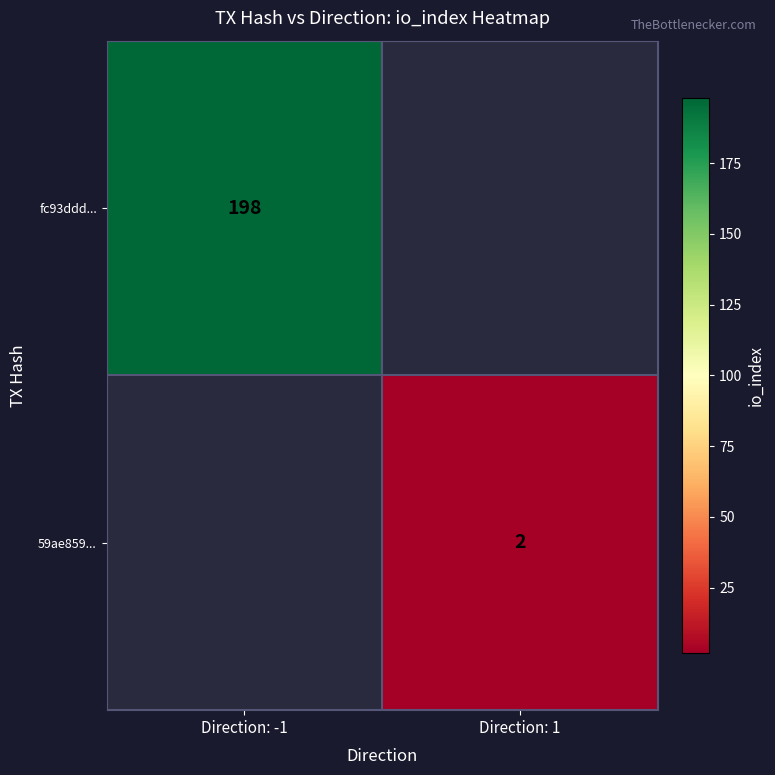

The fc93ddd... series shows 198 at Direction: -1. True or false?

True